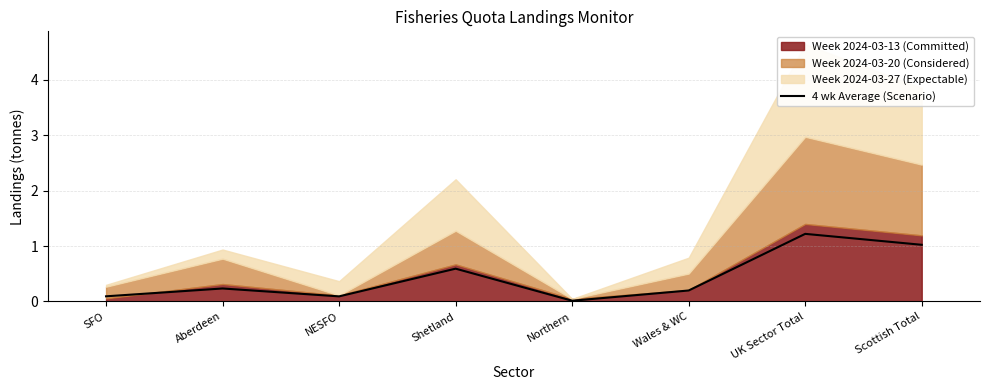

What is the label of the 3rd point from the right?

Wales & WC